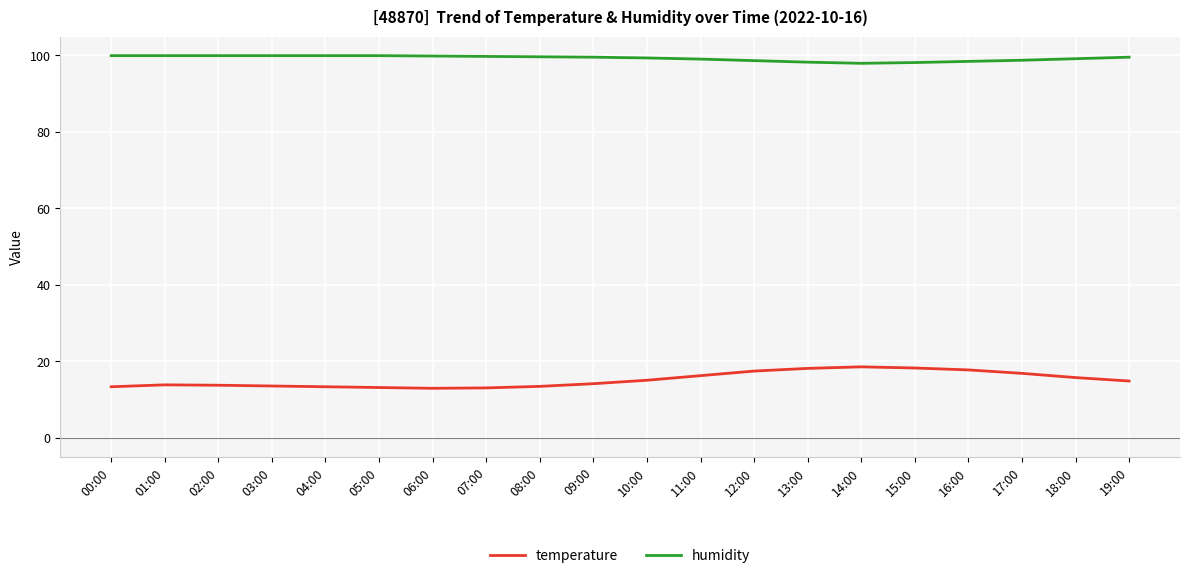

What is the spread (max minus min) of values at 07:00?

86.6